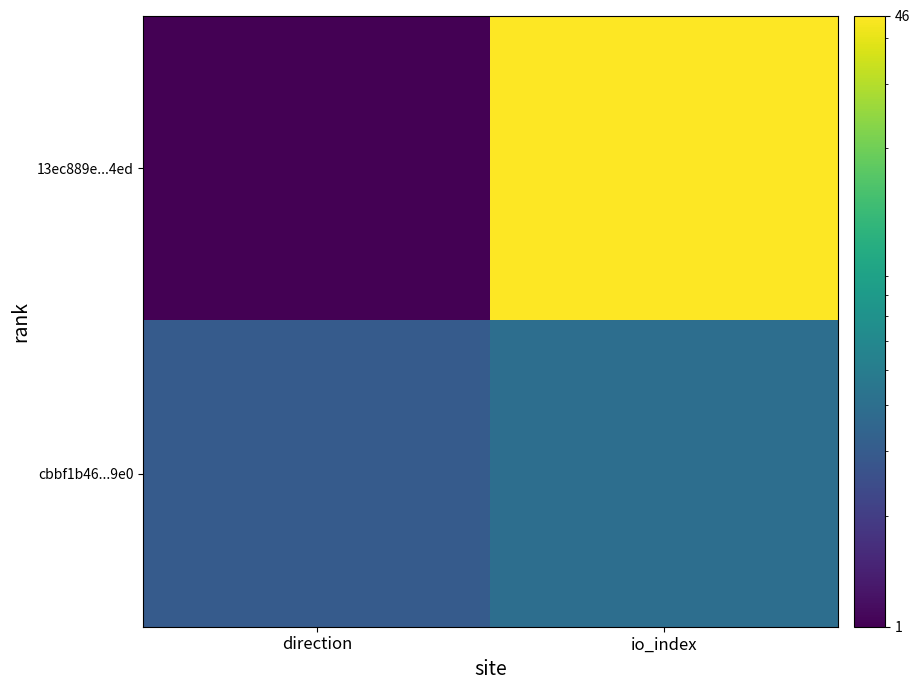

What is the spread (max minus min) of values at io_index?

42